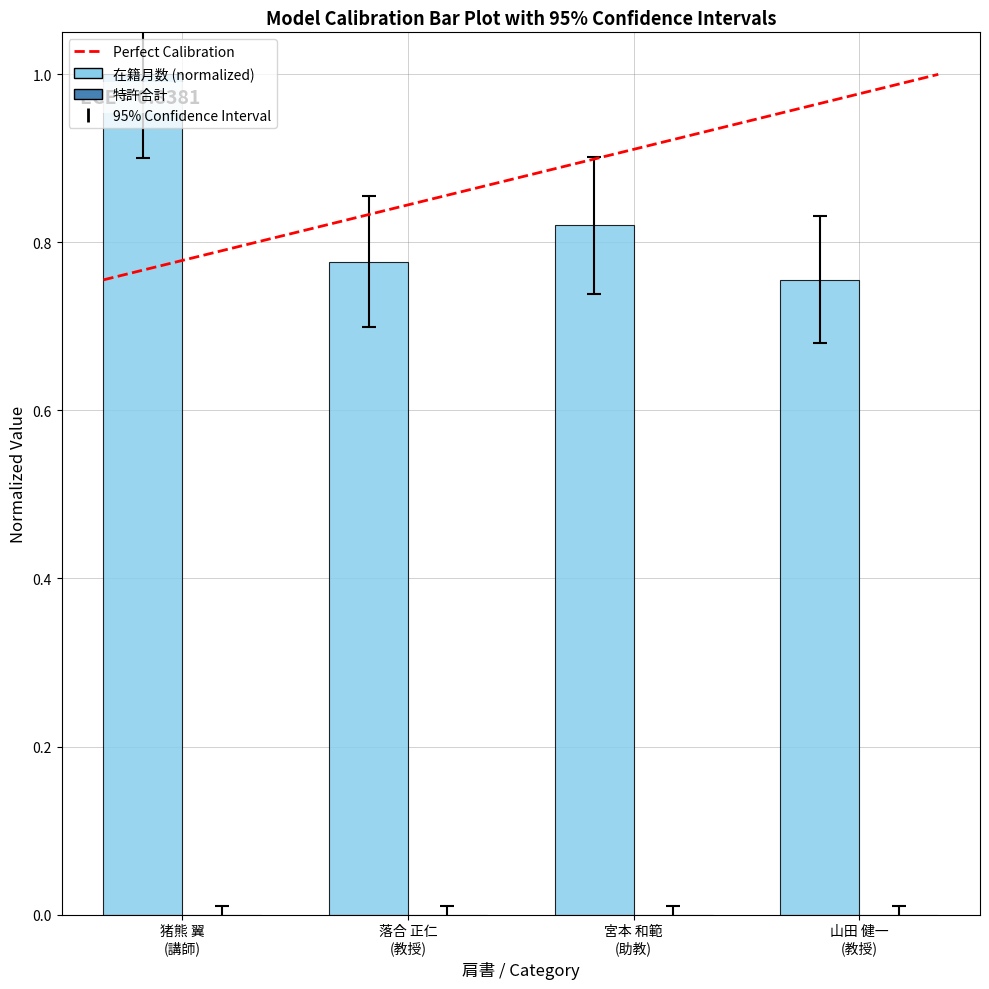

How many values are between 0 and 1?

4